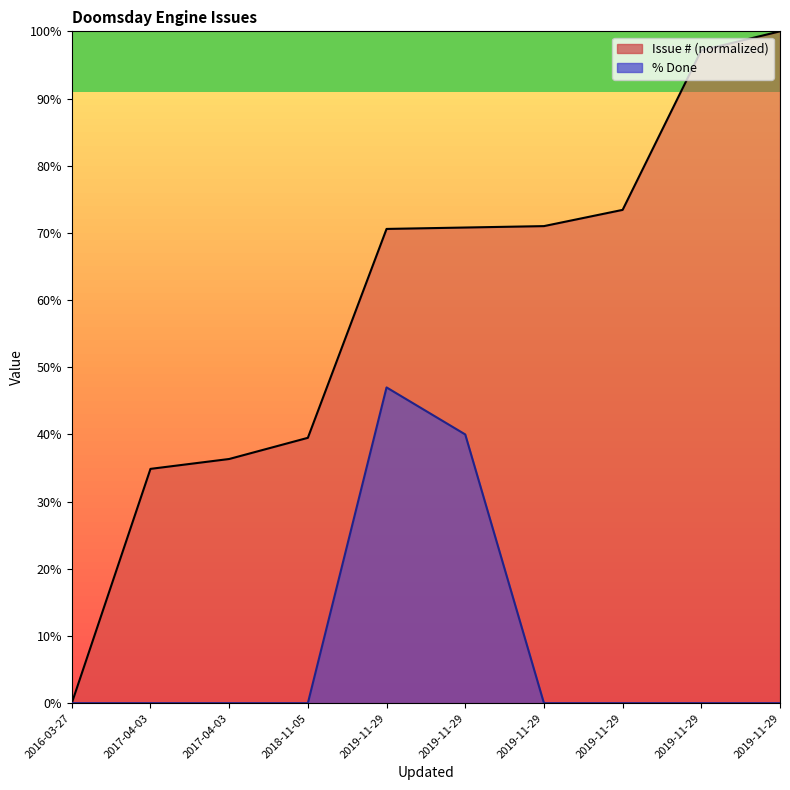

At 2016-03-27, list the series in order from largest to smallest.

Issue #, % Done